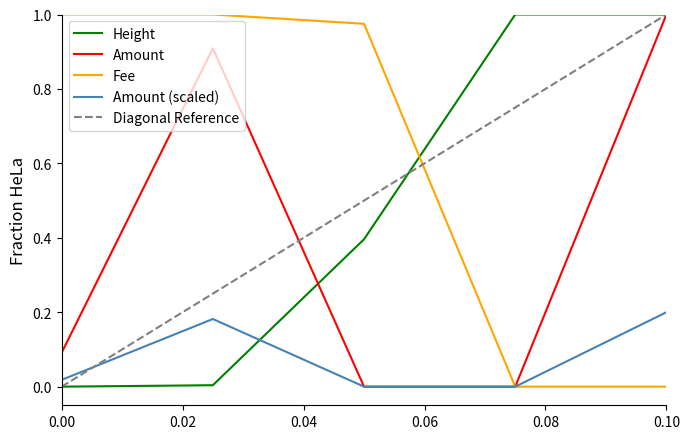

What are all the series names shown in the legend?

Height, Amount, Fee, Amount (scaled), Diagonal Reference